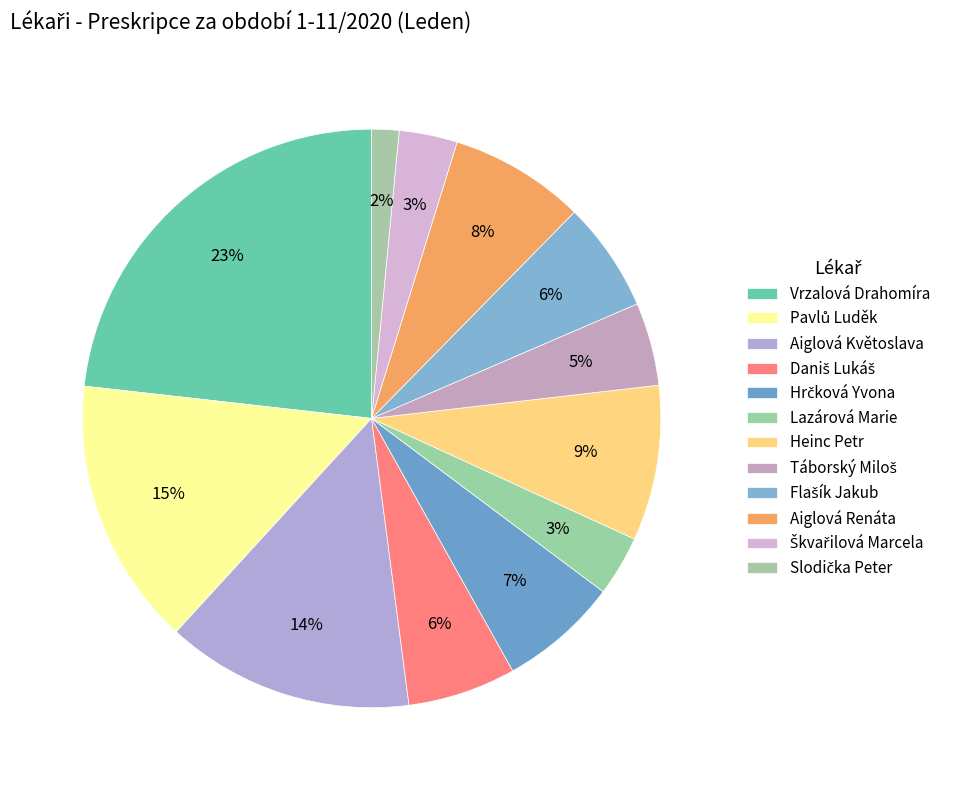

True or false: Slodička Peter accounts for 2% of the total.

True